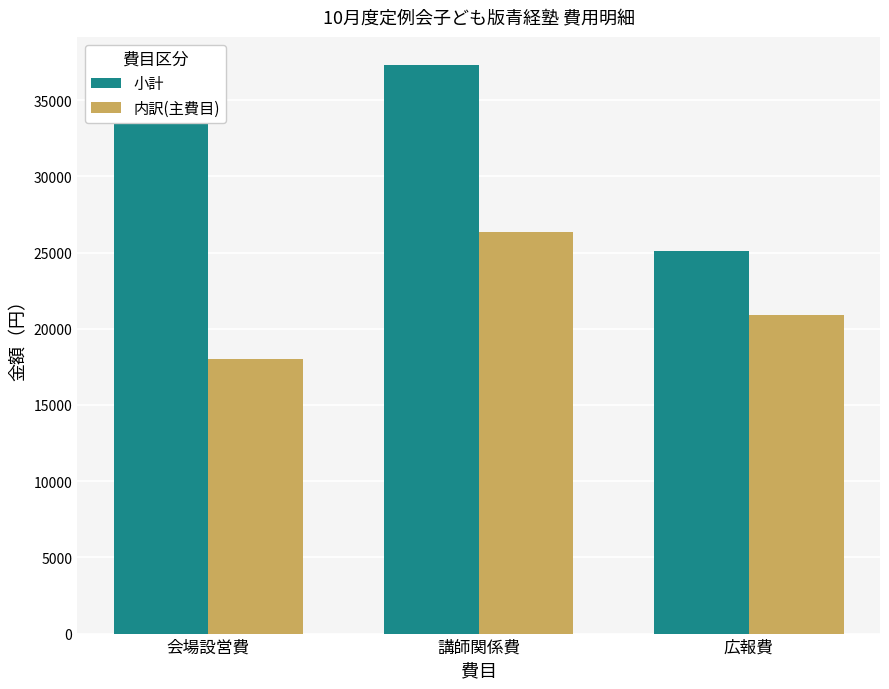

What is the label of the 3rd bar from the left?

広報費